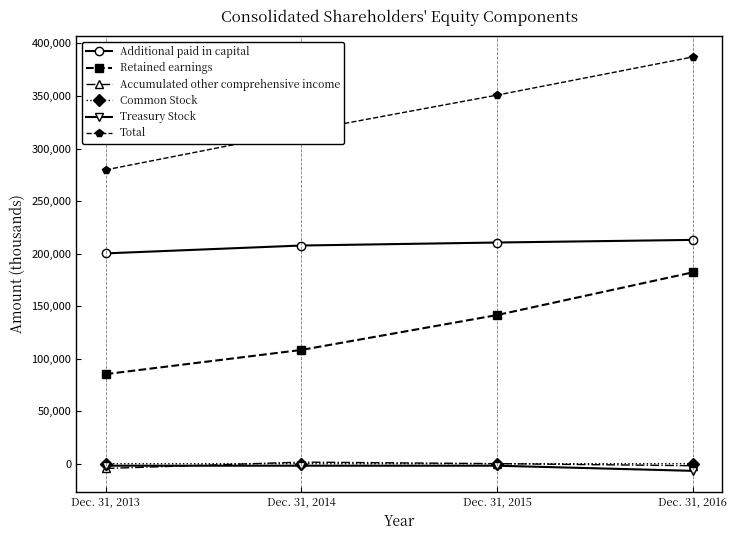

True or false: Additional paid in capital has more than 2 interior local peaks.

False